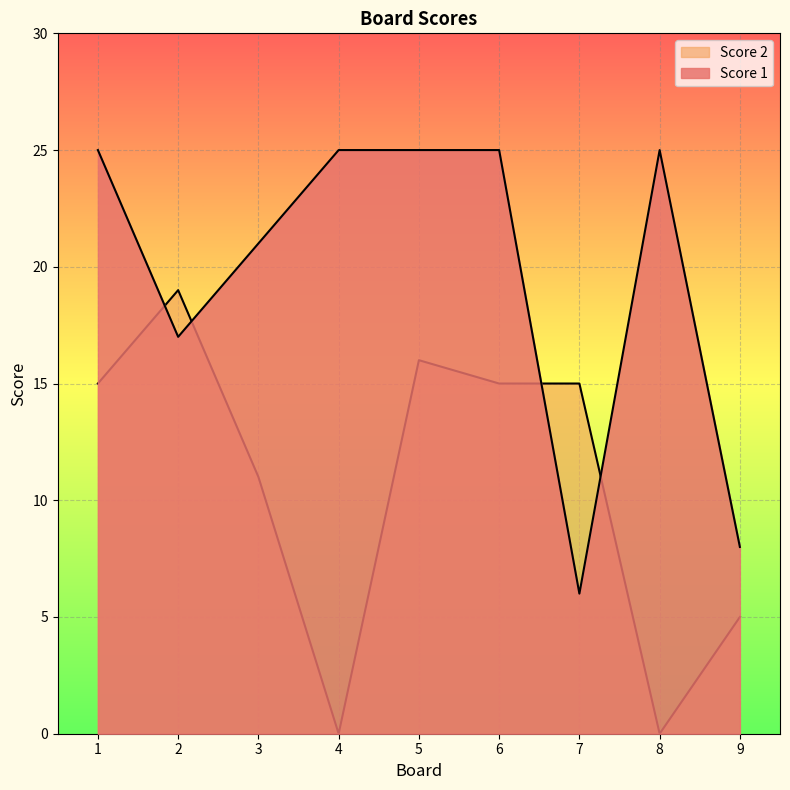

What is the total value across all series at 1?

40